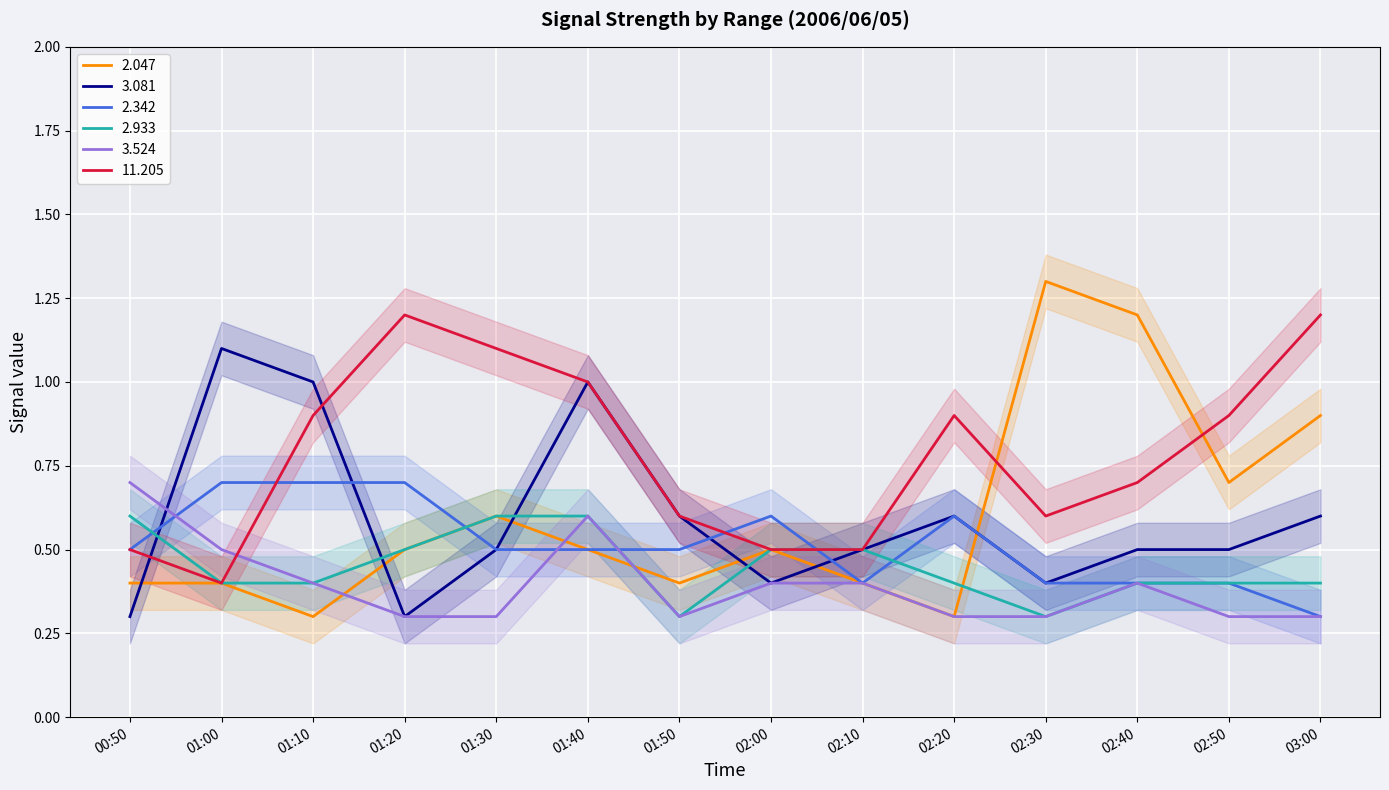

How many times do 3.524 and 2.047 cross each other?

3